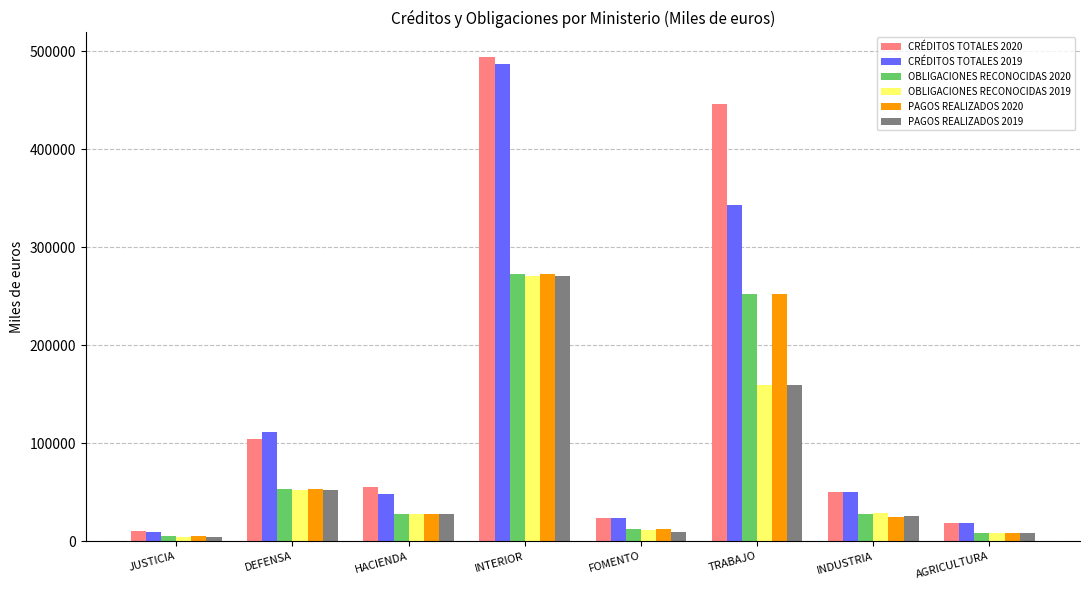

What is the sum of the OBLIGACIONES RECONOCIDAS 2020 values at INDUSTRIA and FOMENTO?

40085